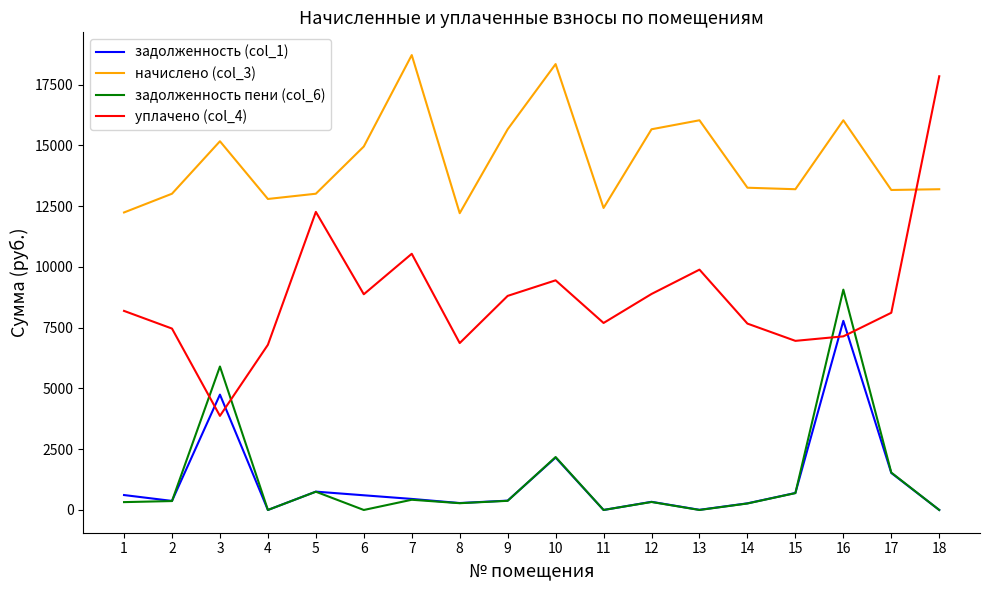

What is the average value of the задолженность пени (col_6) series?

1249.8